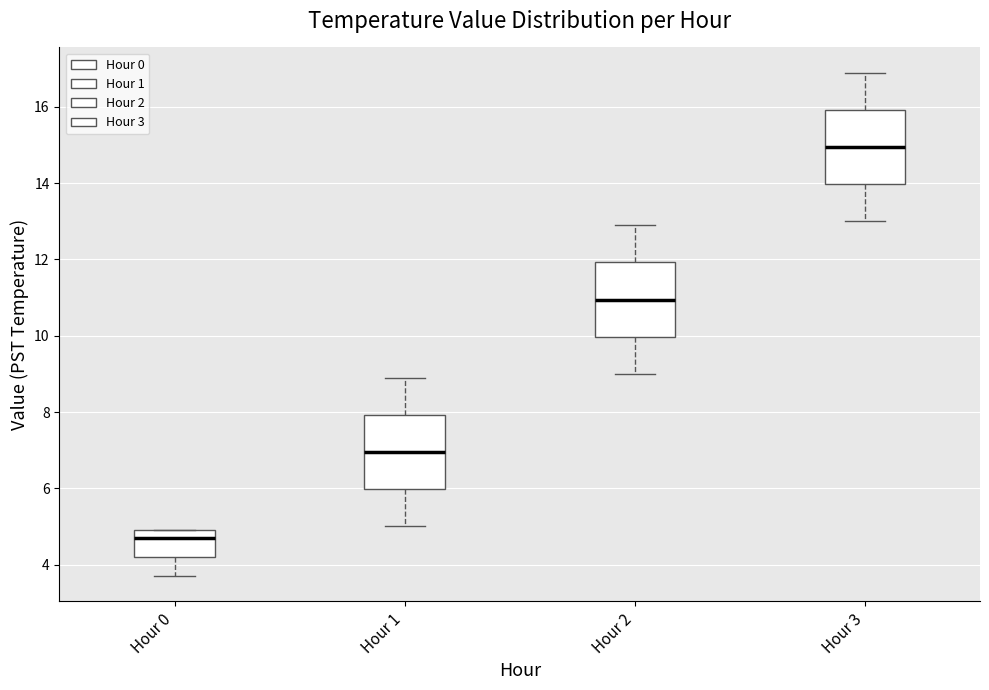

Where does the median line of the box for Hour 2 sit on the y-axis? The values are not printed on the chart, so give them approximately, as read against the axis.

11.0